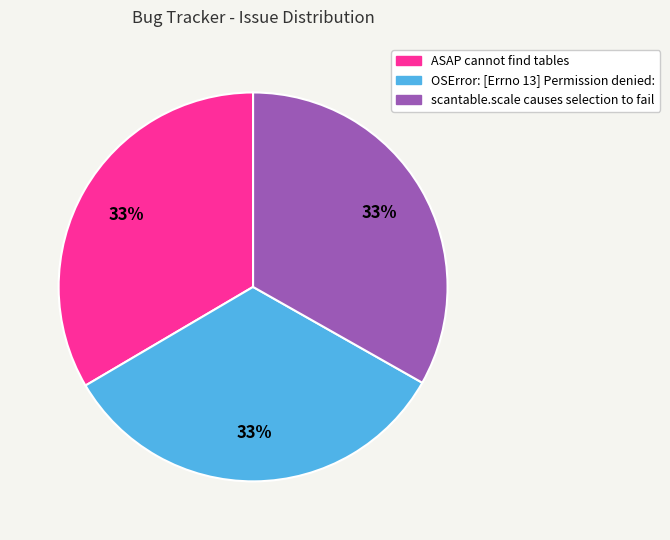

How many segments does this pie chart have?

3